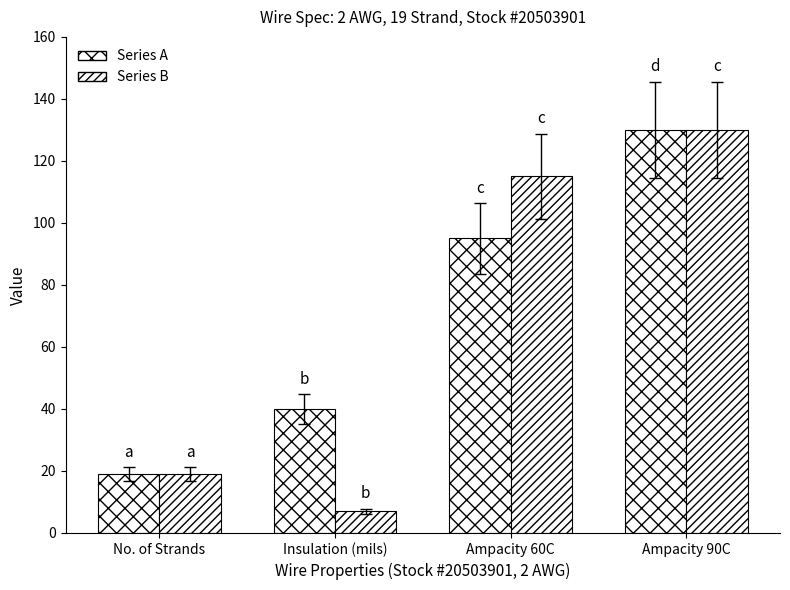

Which category has the lowest value across all series?

Insulation (mils)